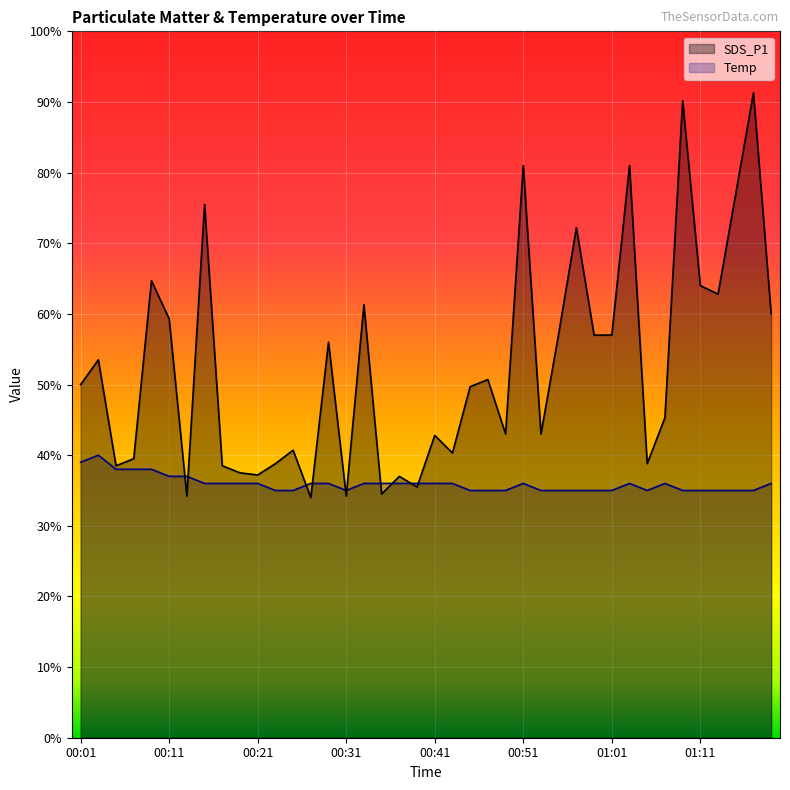

What is the difference between the SDS_P1 values at 00:19 and 01:07?

0.8